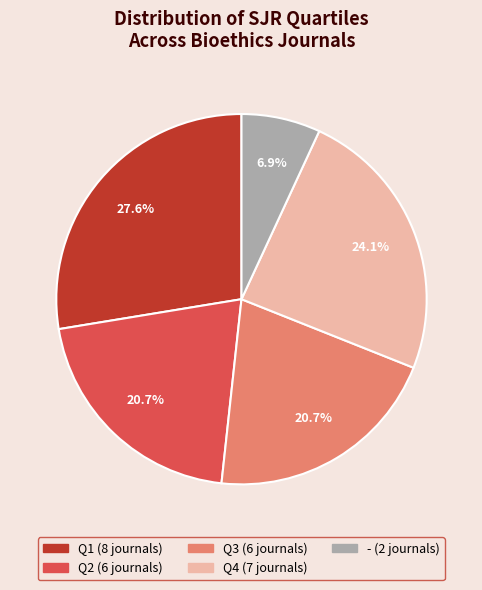

How many segments does this pie chart have?

5